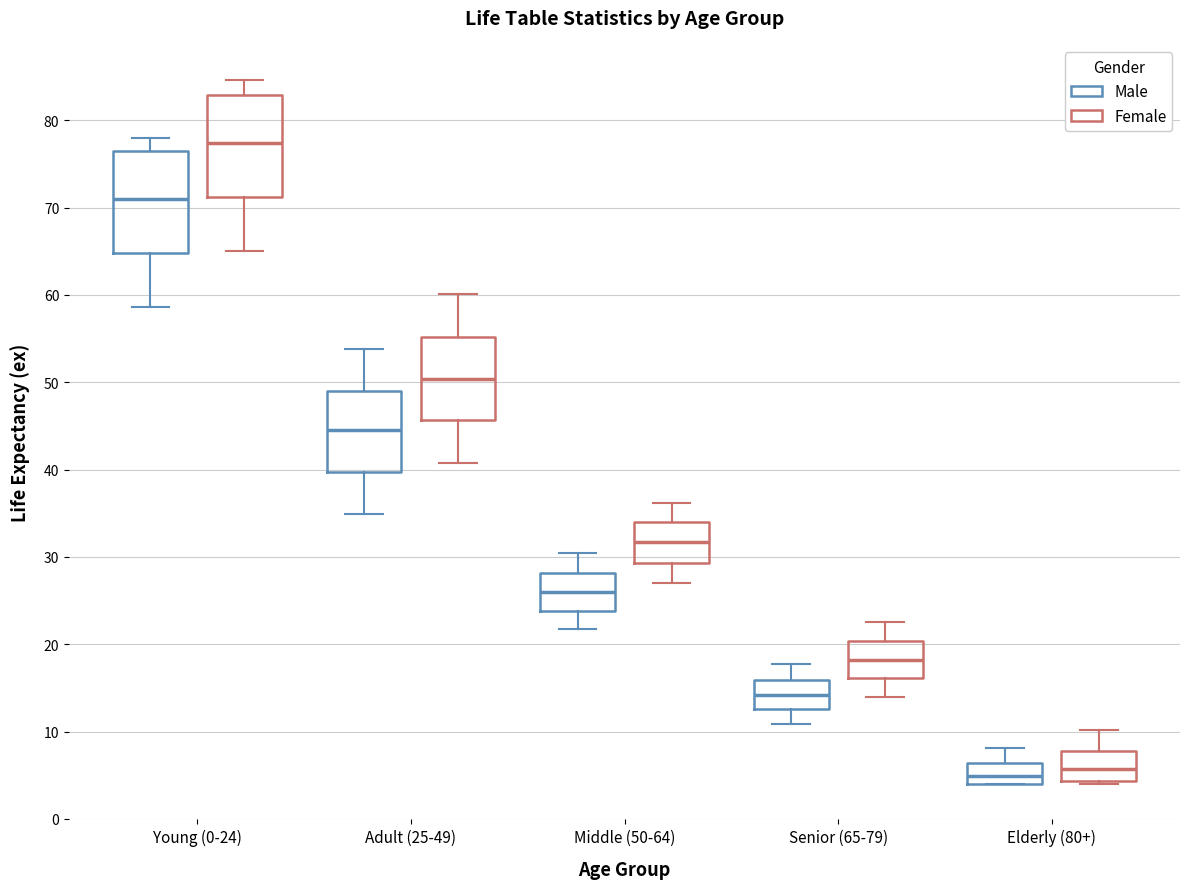

Reading left to right, read every box against the y-axis: the position of its median line, the range the box covers, and the ends of its whiskers. The values are not printed on the chart, so give them approximately, as read against the axis.

Young (0-24) (Male): median 71, box 65 to 76, whiskers 59 to 78
Young (0-24) (Female): median 77, box 71 to 83, whiskers 65 to 85
Adult (25-49) (Male): median 45, box 40 to 49, whiskers 35 to 54
Adult (25-49) (Female): median 50, box 46 to 55, whiskers 41 to 60
Middle (50-64) (Male): median 26, box 24 to 28, whiskers 22 to 30
Middle (50-64) (Female): median 32, box 29 to 34, whiskers 27 to 36
Senior (65-79) (Male): median 14, box 13 to 16, whiskers 11 to 18
Senior (65-79) (Female): median 18, box 16 to 20, whiskers 14 to 23
Elderly (80+) (Male): median 5, box 4 to 6, whiskers 4 to 8
Elderly (80+) (Female): median 6, box 4 to 8, whiskers 4 (just below the box's lower edge) to 10